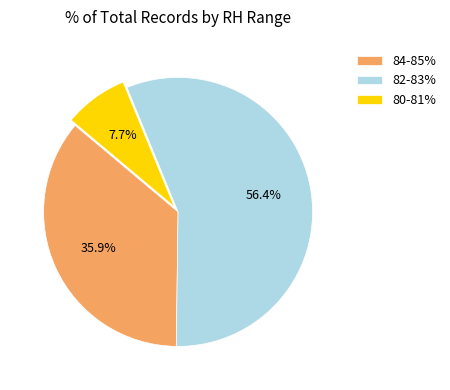

Is there any slice that represents more than half of the pie?

Yes